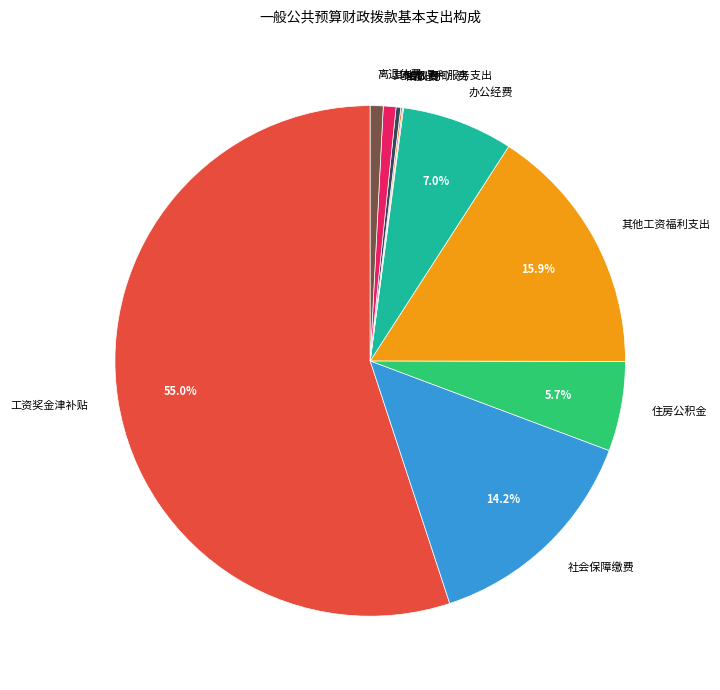

Between 办公经费 and 其他工资福利支出, which is larger?

其他工资福利支出